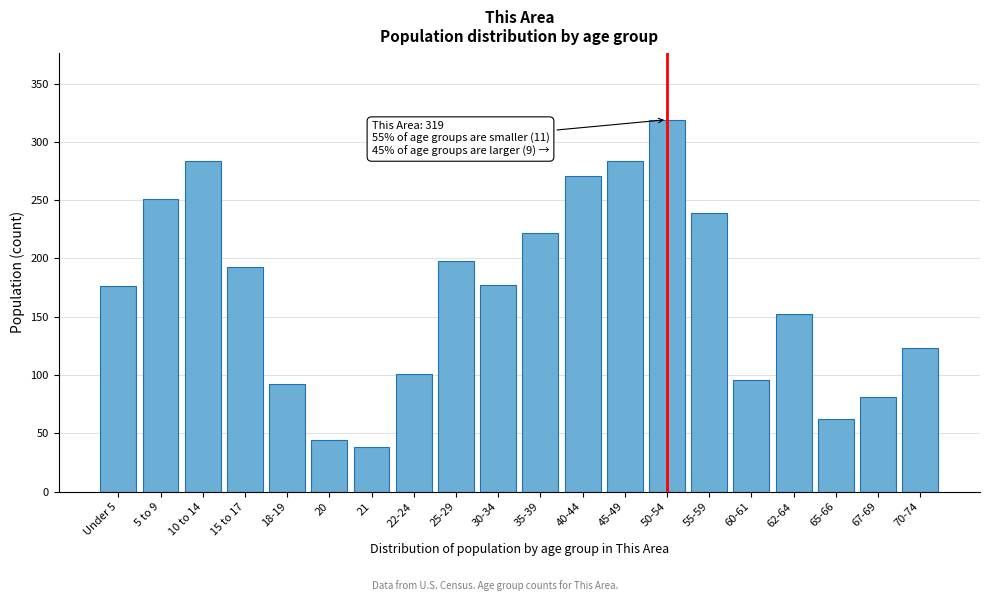

What is the greatest value displayed?

319